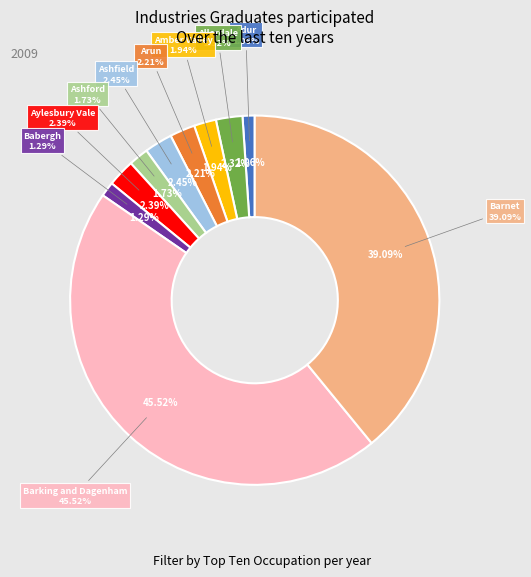

Which slice is the smallest?

Adur